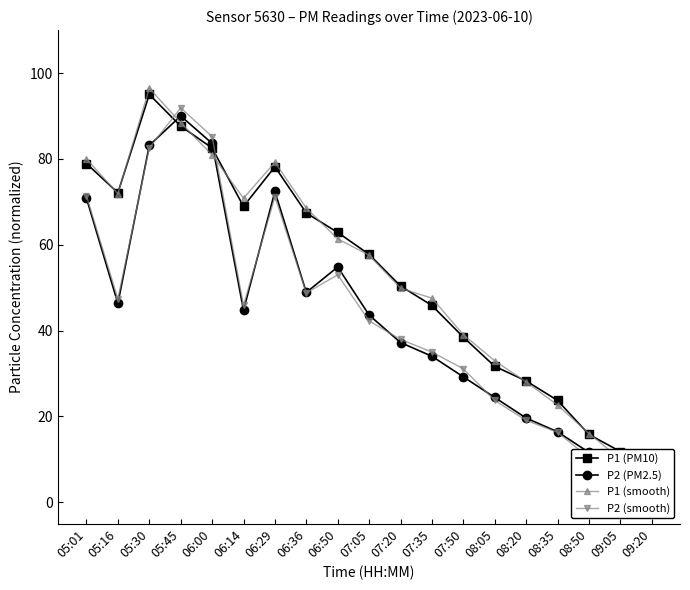

The P1 (smooth) series shows 39.0 at 07:50. True or false?

True